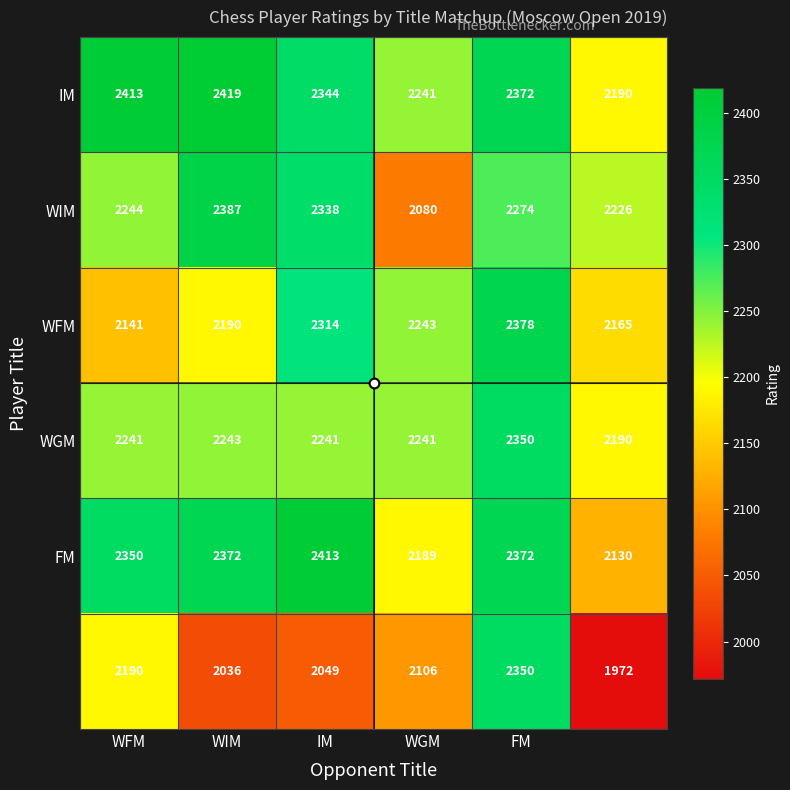

What is the minimum value shown in the chart?

1972